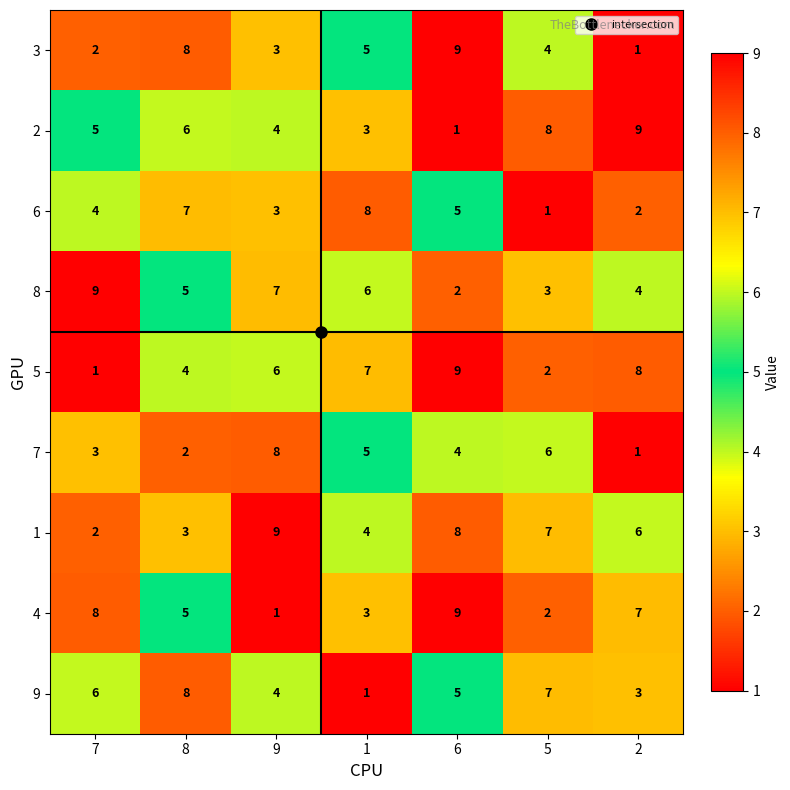

What is the sum of the 7 values at 2 and 7?

4